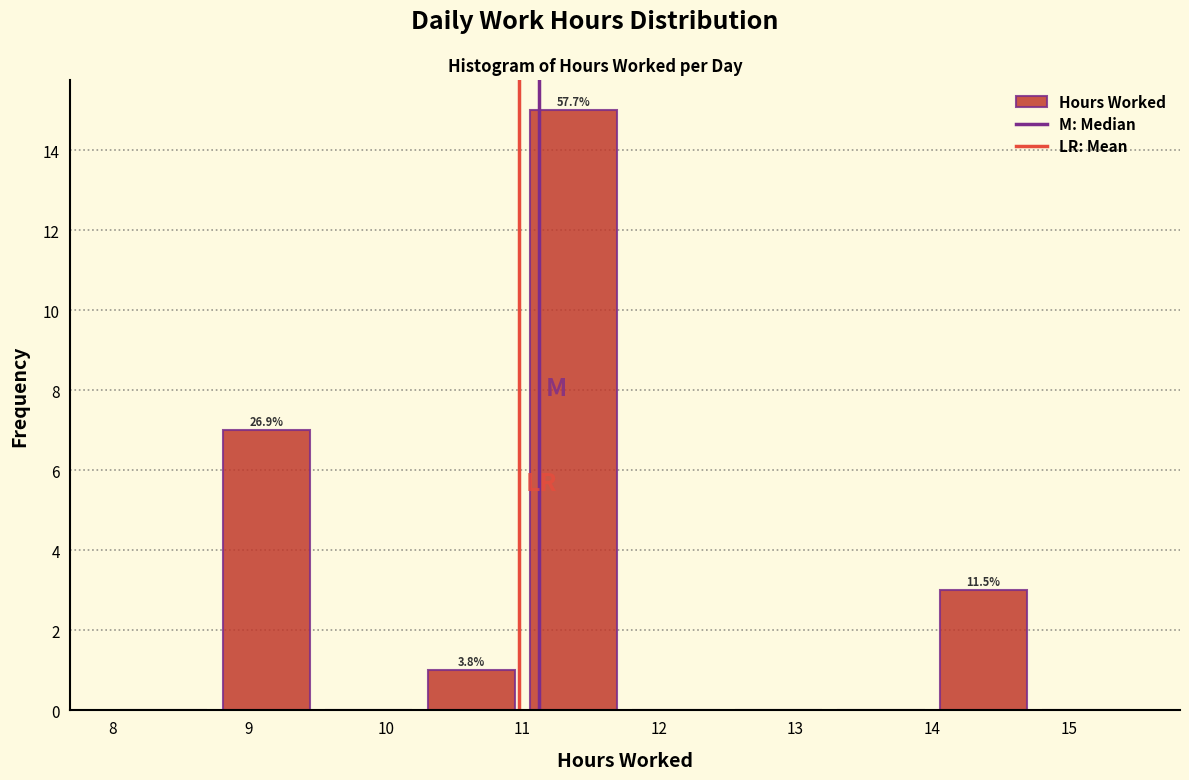

Over which range of the x-axis is the bar tallest?

11.00 to 11.75